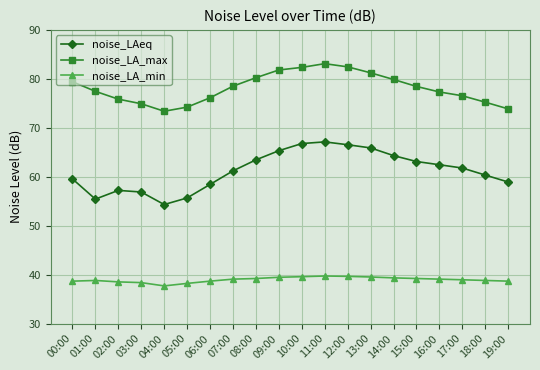

At how many categories does at least one series exceed 49?

20